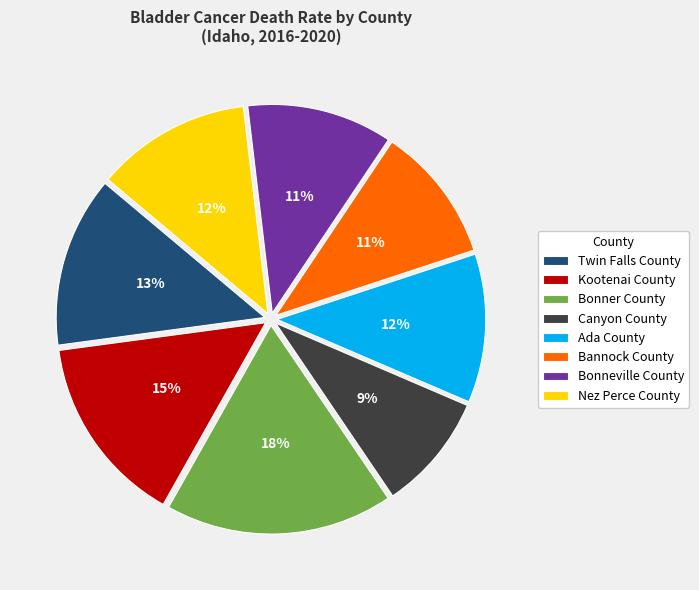

Do Canyon County and Ada County together represent more than half of the pie?

No